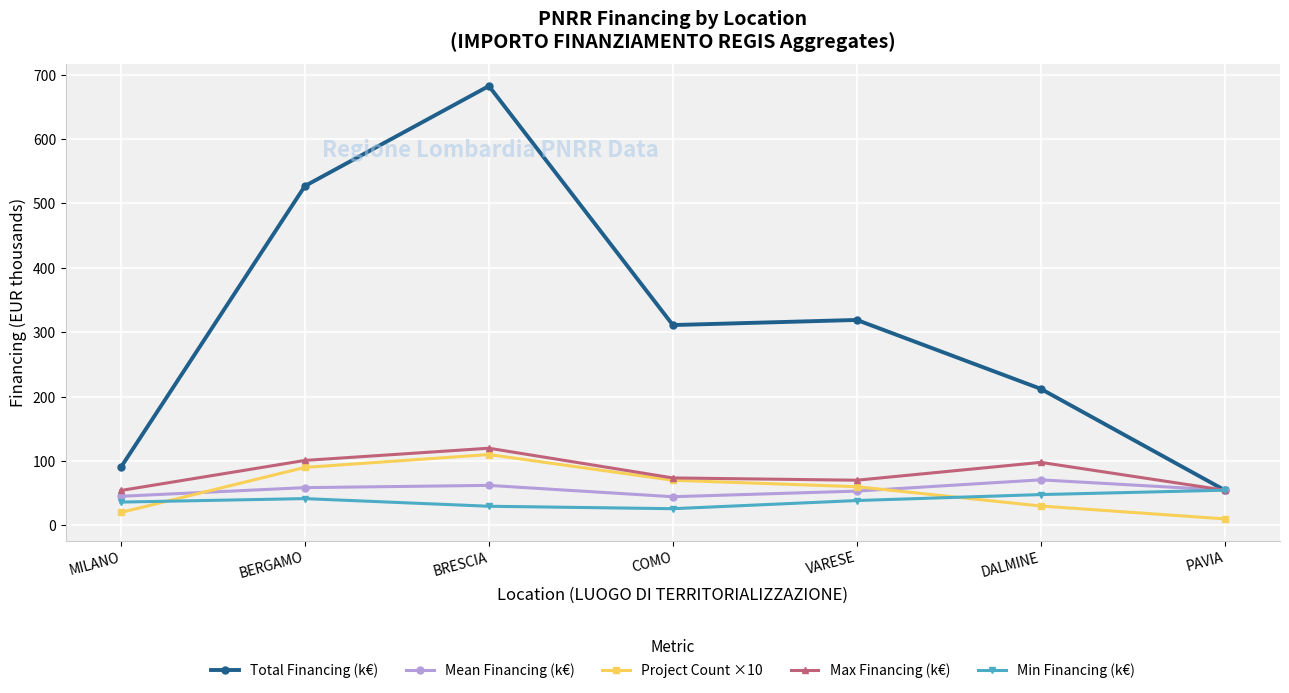

At which category does the chart reach its minimum across all series?

PAVIA